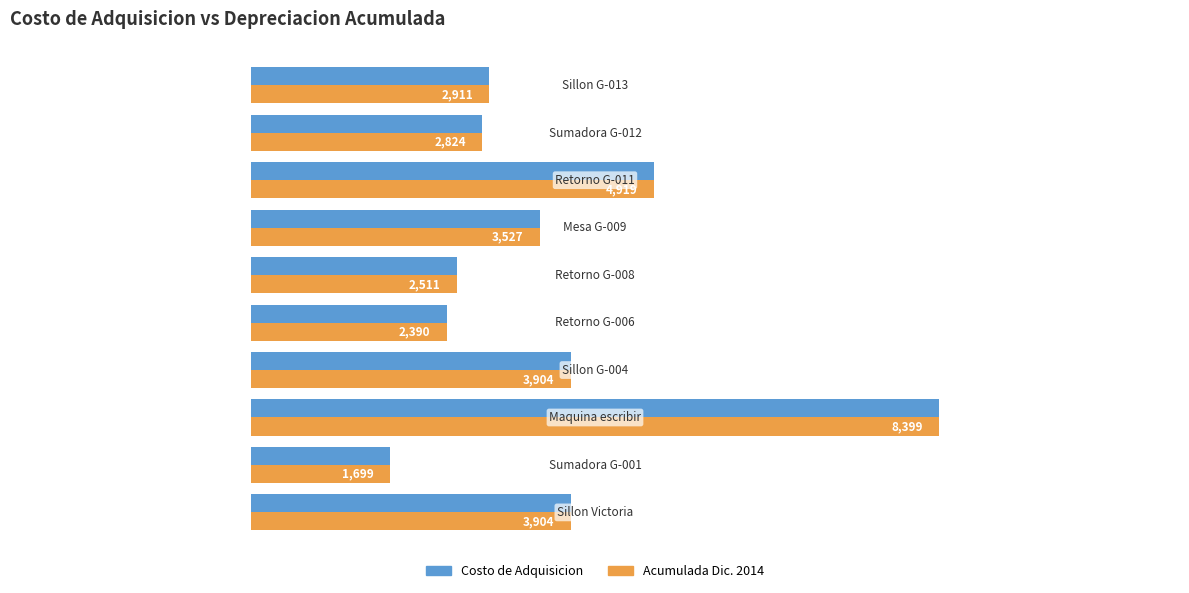

Which series has the largest total across all categories?

Costo de Adquisicion